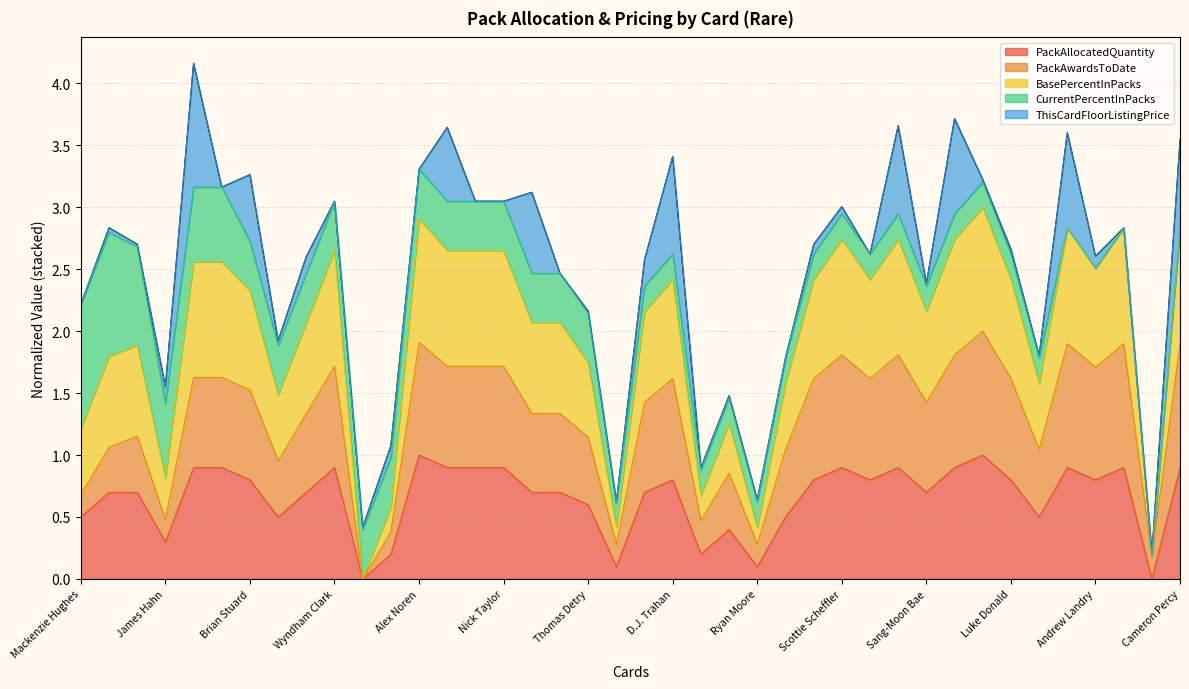

What is the highest value of the PackAllocatedQuantity series?

1.0